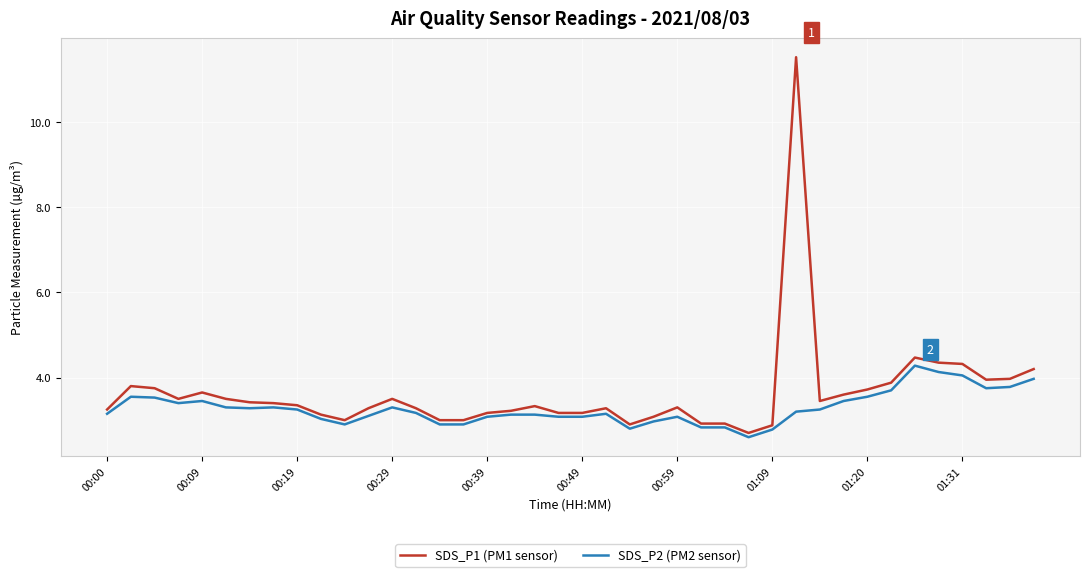

What is the smallest value displayed?

2.6